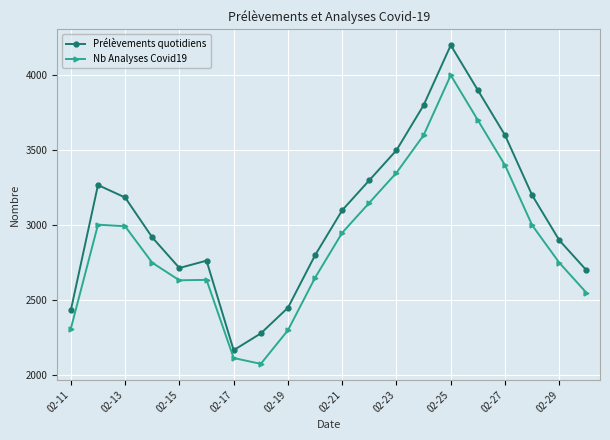

What is the value of the Prélèvements quotidiens point at the 11th from the left?

3100